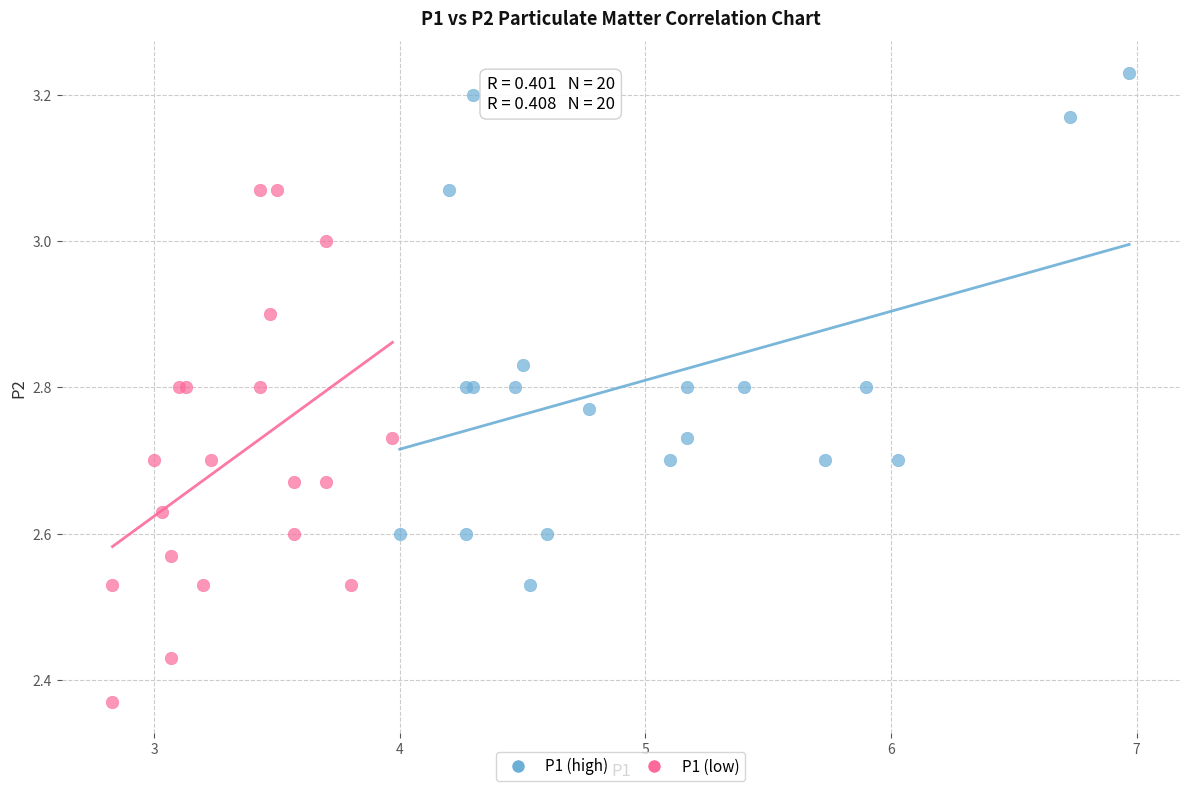

Which series reaches the maximum Y coordinate?

P1 (high)